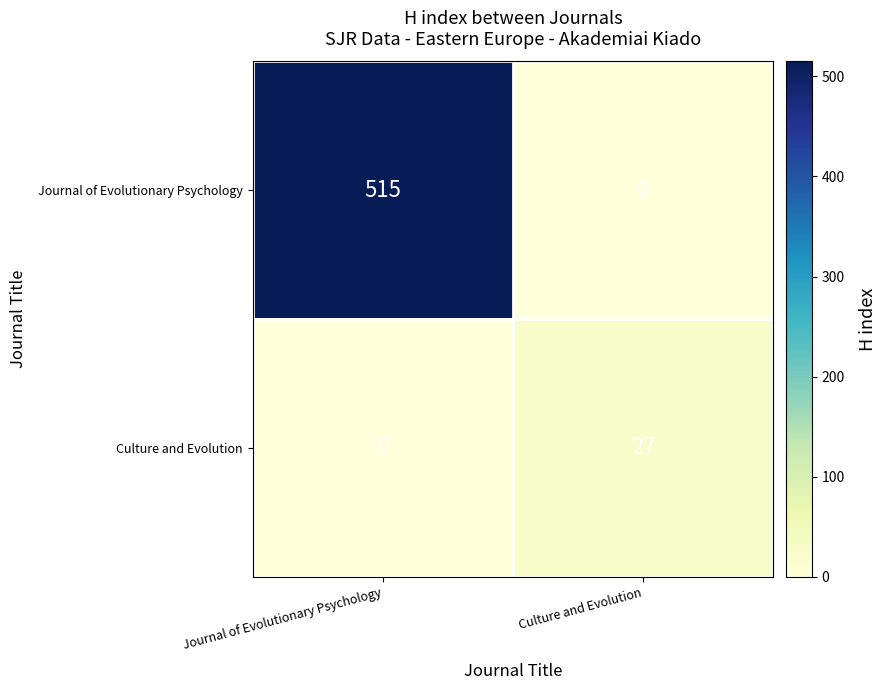

Rank the series by their average value, from lowest to highest.

Culture and Evolution, Journal of Evolutionary Psychology